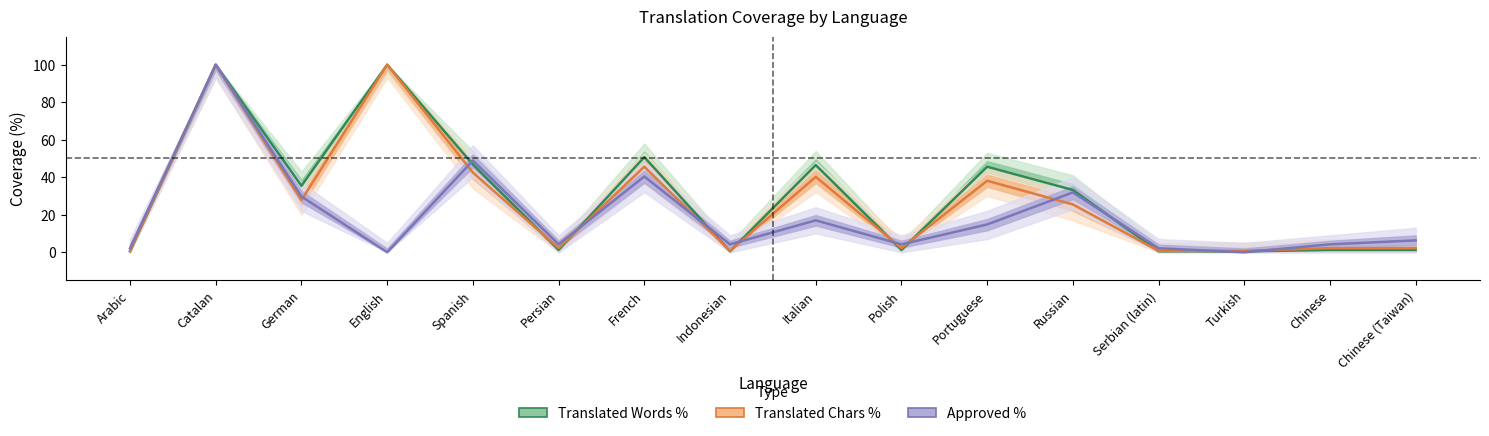

What are all the series names shown in the legend?

Translated Words %, Translated Chars %, Approved %